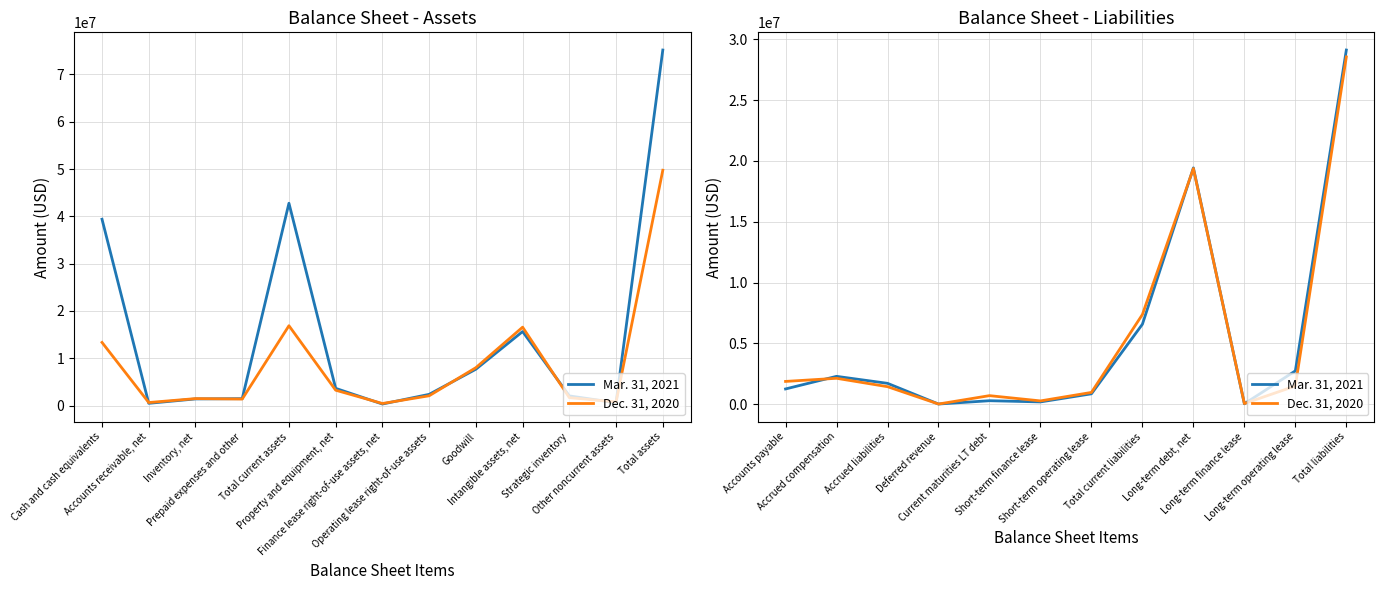

What are all the series names shown in the legend?

Mar. 31, 2021, Dec. 31, 2020